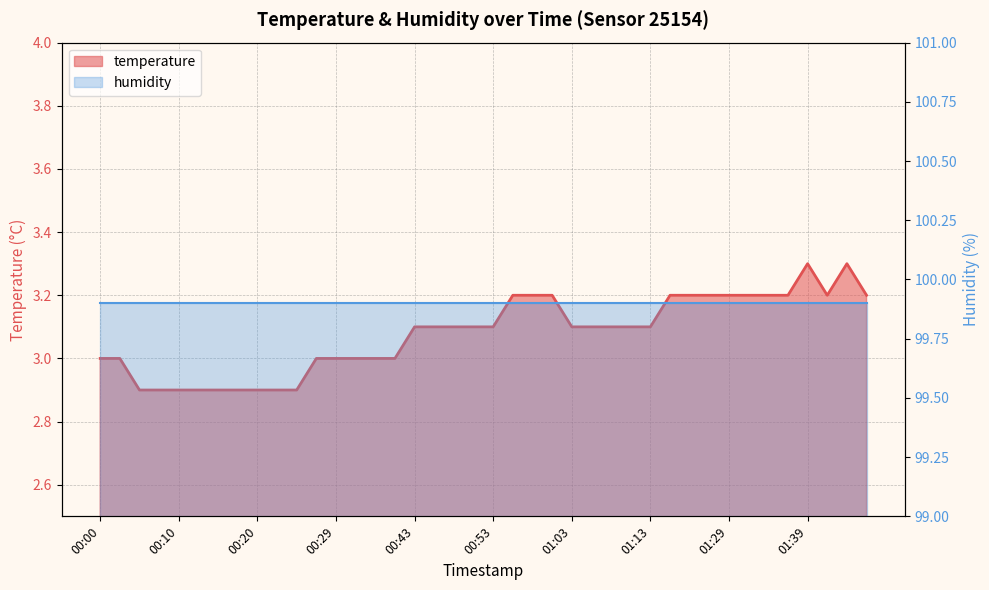

Reading left to right, what are all the values shown in this chart?

3.0	3.0	2.9	2.9	2.9	2.9	2.9	2.9	2.9	2.9	2.9	3.0	3.0	3.0	3.0	3.0	3.1	3.1	3.1	3.1	3.1	3.2	3.2	3.2	3.1	3.1	3.1	3.1	3.1	3.2	3.2	3.2	3.2	3.2	3.2	3.2	3.3	3.2	3.3	3.2